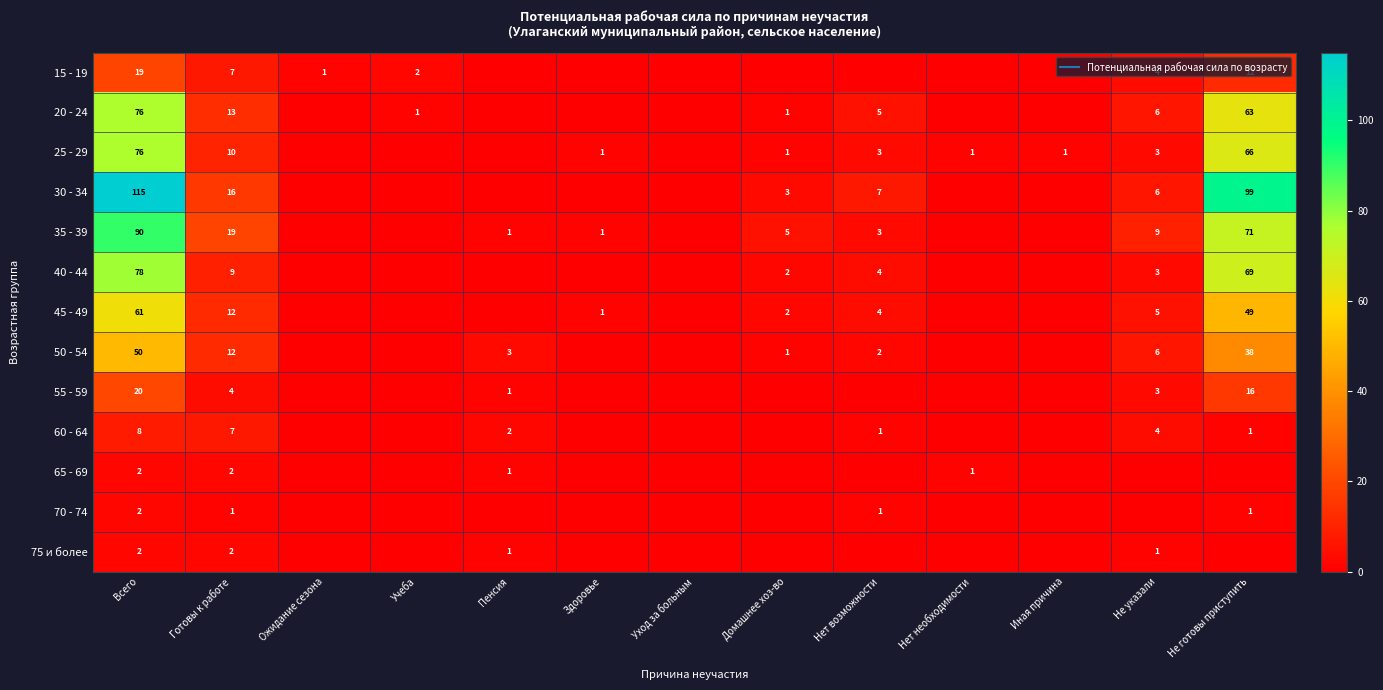

Which series has the largest range (max minus min)?

30 - 34